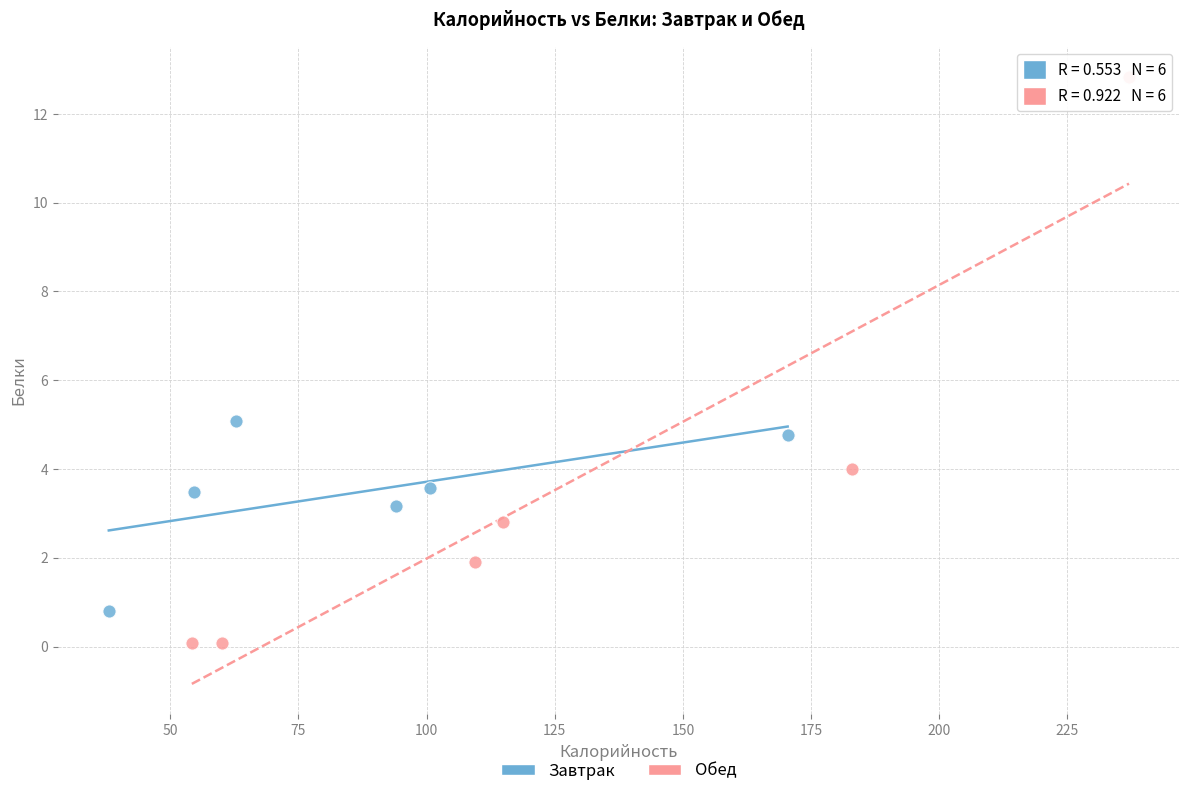

Which series contains the lowest Y value?

Обед